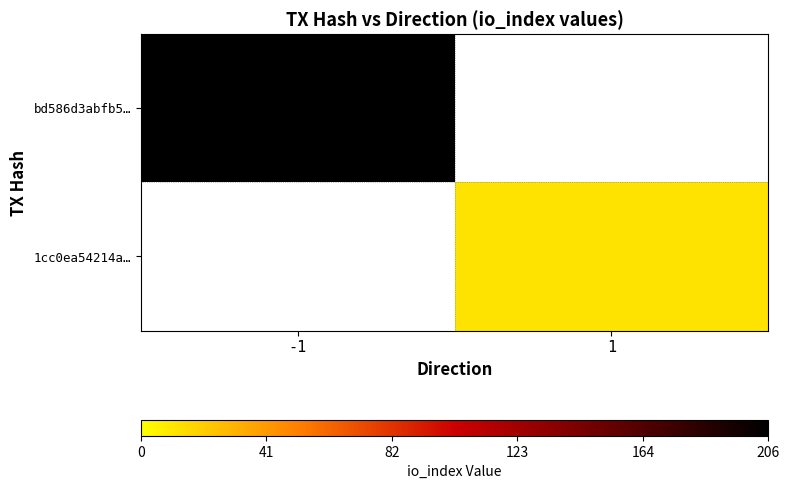

What is the minimum value for bd586d3abfb5…?

206.0